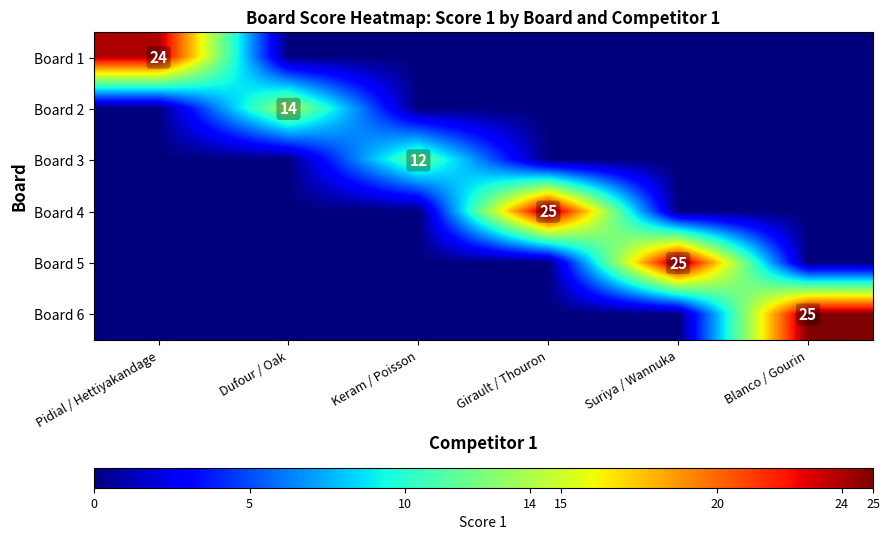

Is it true that Board 3 equals 4 at Girault / Thouron?

False